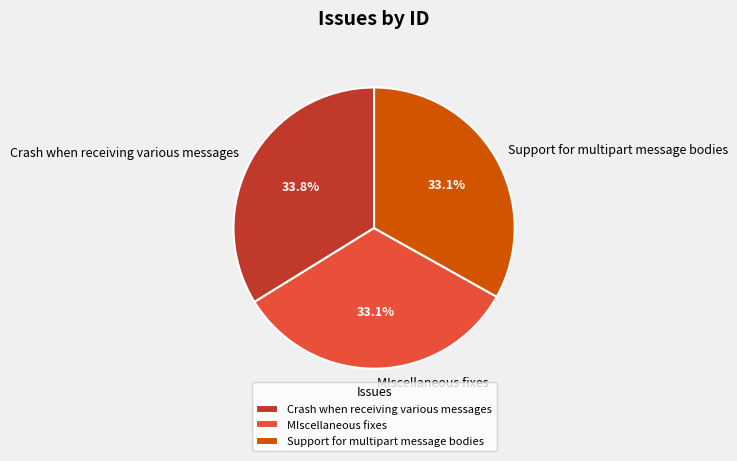

Count the number of slices in the pie.

3